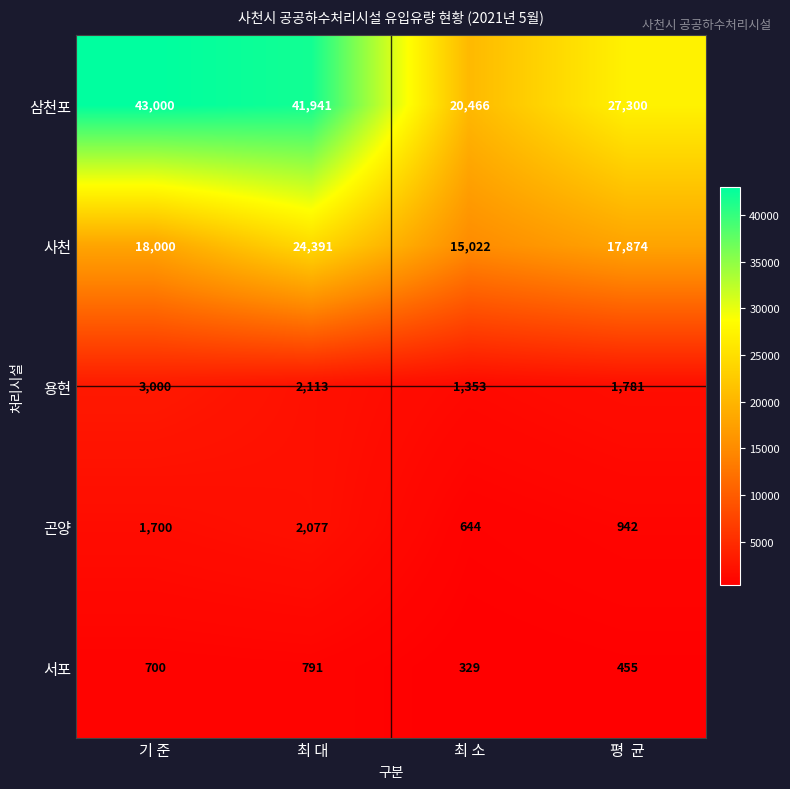

What is the total value across all series at 최 대?

71313